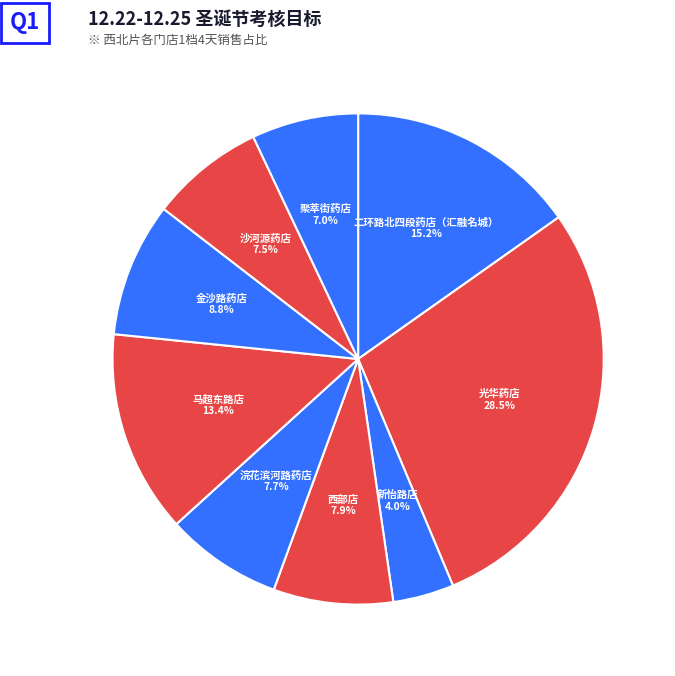

How many slices are in this pie chart?

9